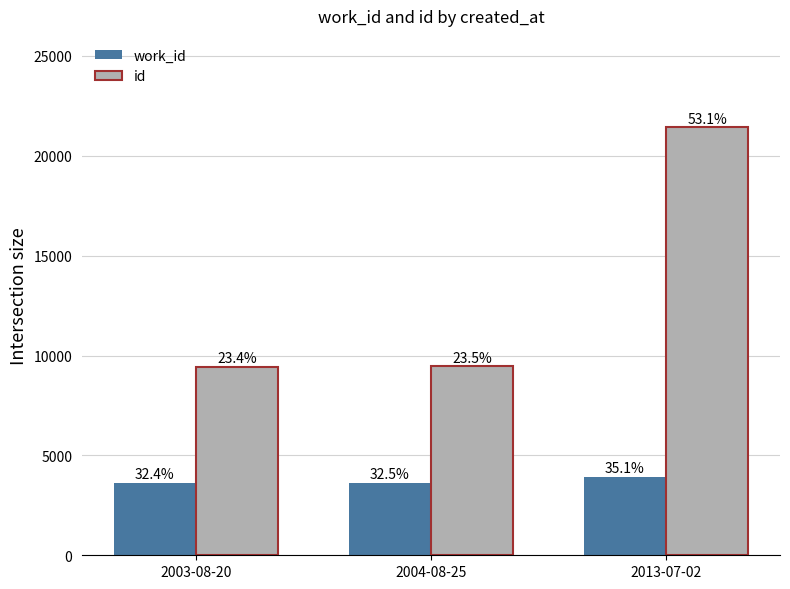

How many groups of bars are there?

3